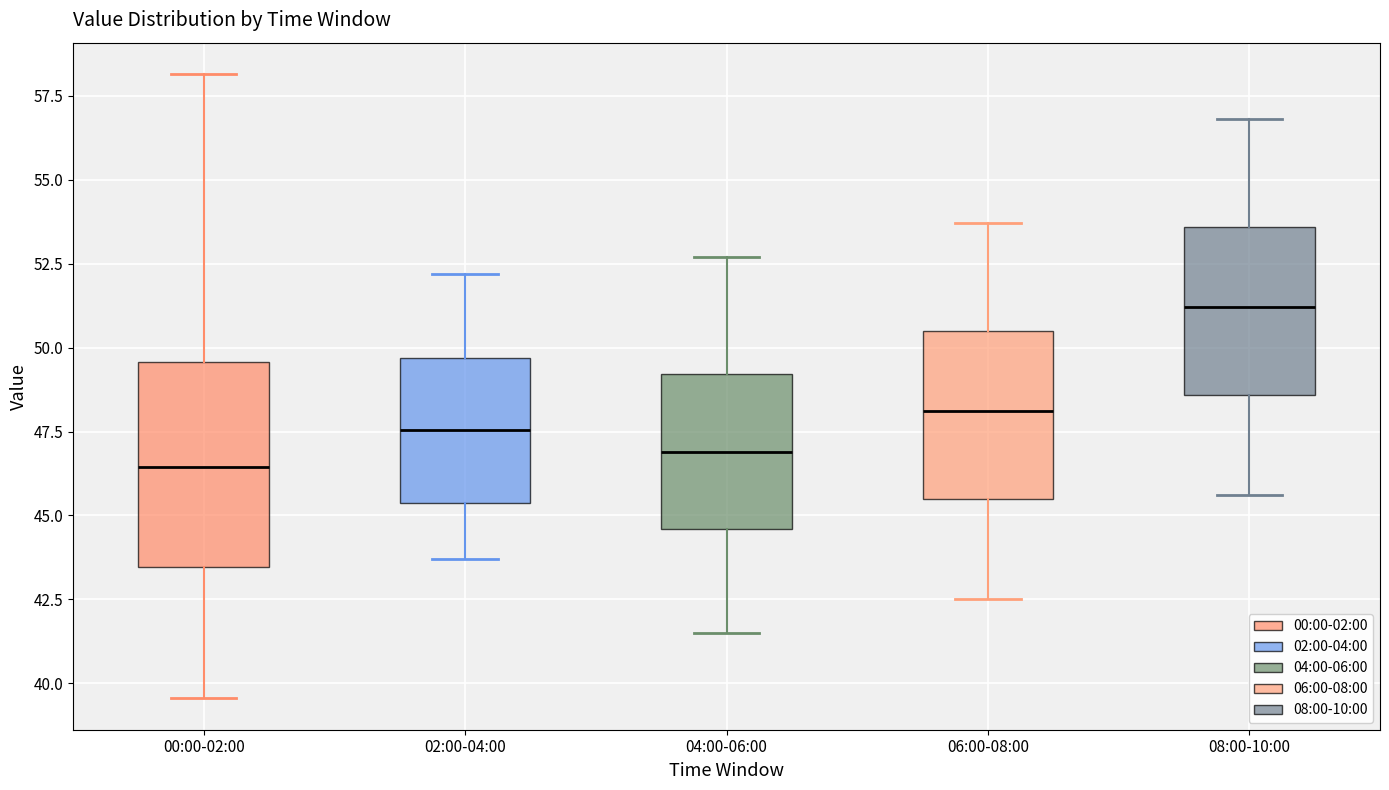

Reading left to right, read every box against the y-axis: the position of its median line, the range the box covers, and the ends of its whiskers. The values are not printed on the chart, so give them approximately, as read against the axis.

00:00-02:00: median 46.5, box 43.5 to 49.5, whiskers 39.5 to 58.0
02:00-04:00: median 47.5, box 45.5 to 49.5, whiskers 43.5 to 52.0
04:00-06:00: median 47.0, box 44.5 to 49.0, whiskers 41.5 to 52.5
06:00-08:00: median 48.0, box 45.5 to 50.5, whiskers 42.5 to 53.5
08:00-10:00: median 51.0, box 48.5 to 53.5, whiskers 45.5 to 57.0